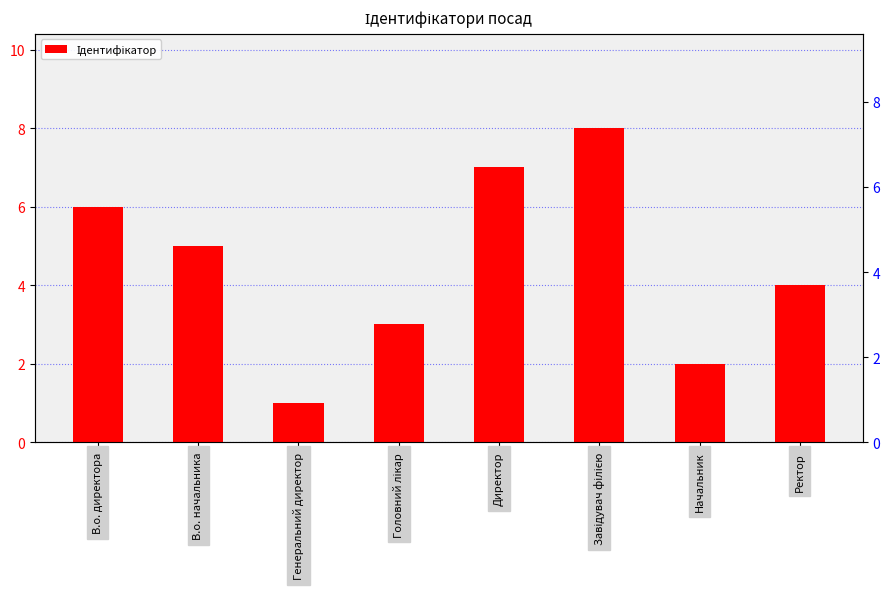

The chart shows a value of 2 at Начальник. True or false?

True